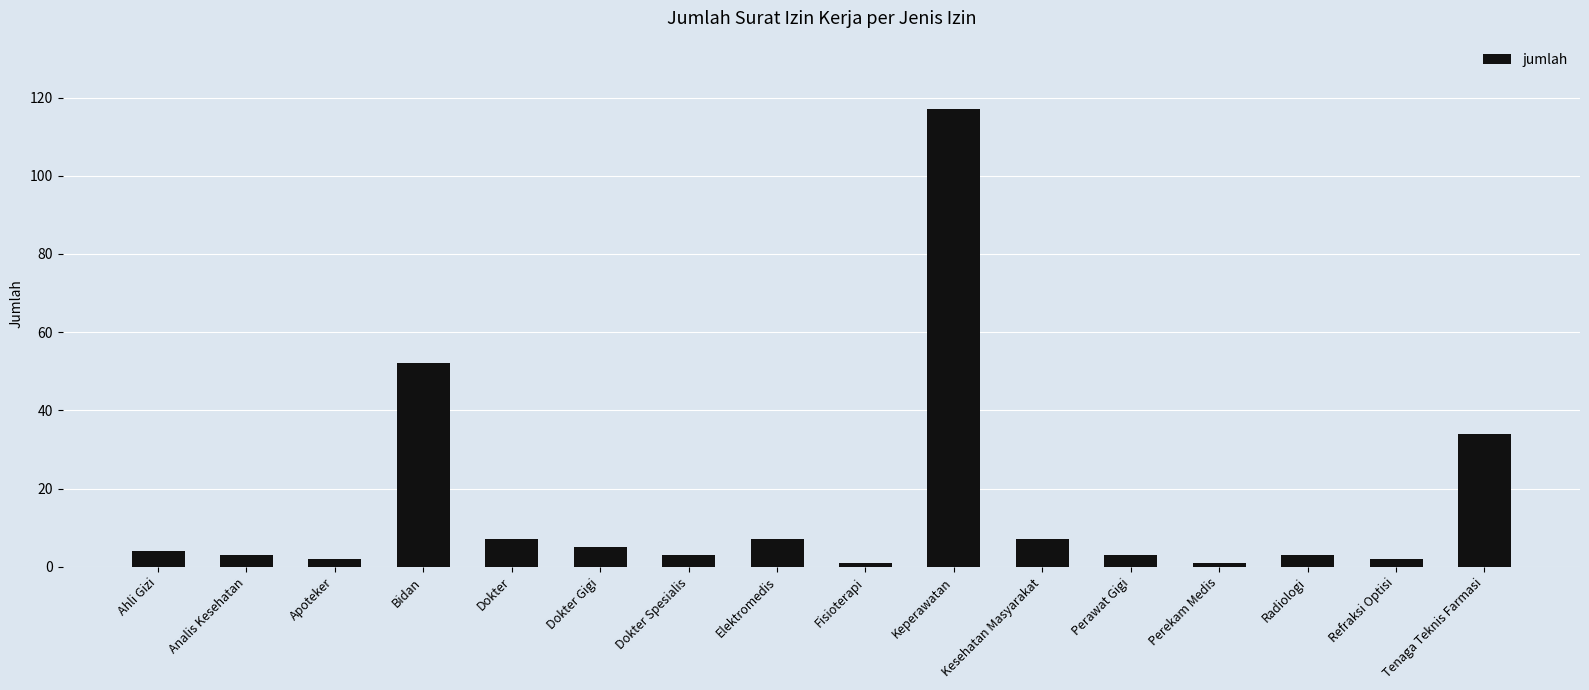

What is the greatest value displayed?

117